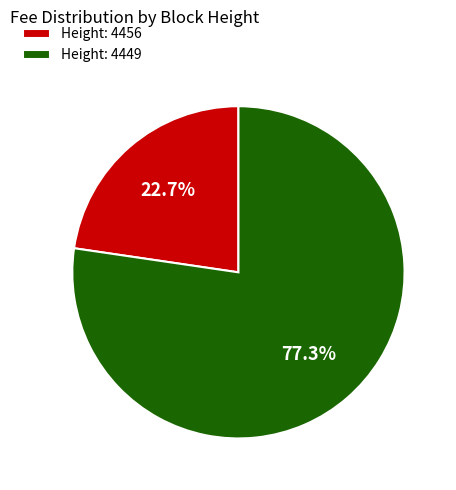

How many segments does this pie chart have?

2